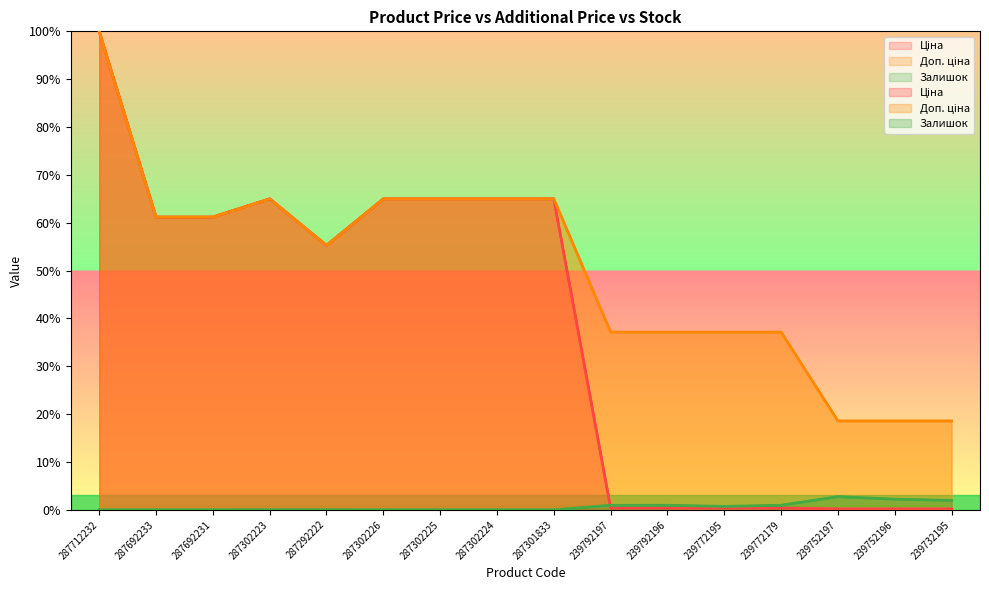

Which series has the widest spread of values?

Ціна